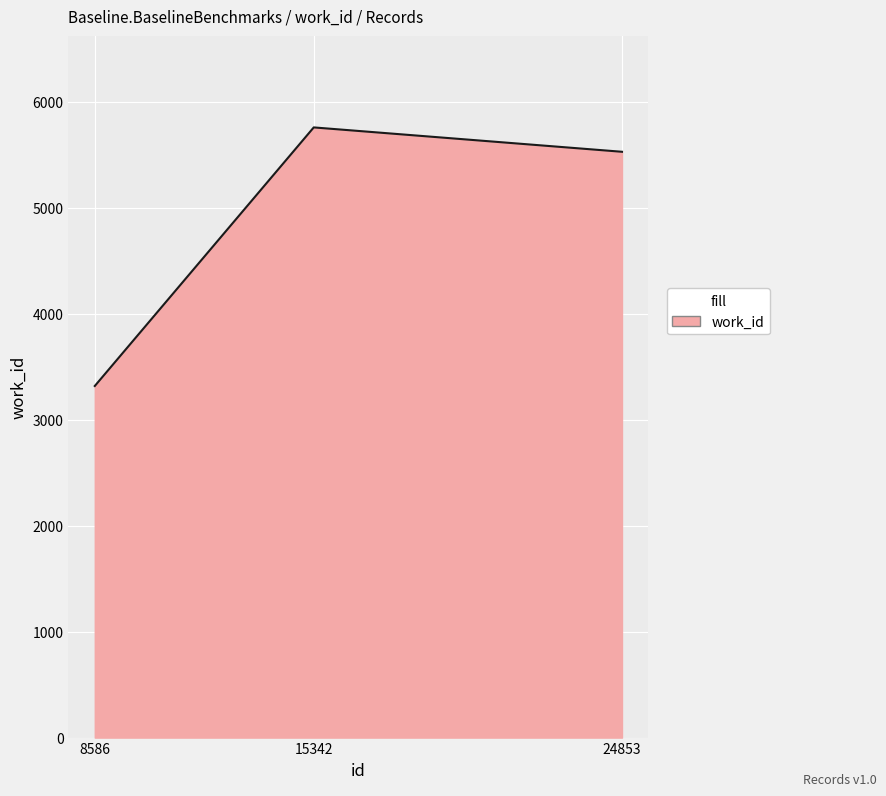

Rank the categories by value from highest to lowest.

15342, 24853, 8586